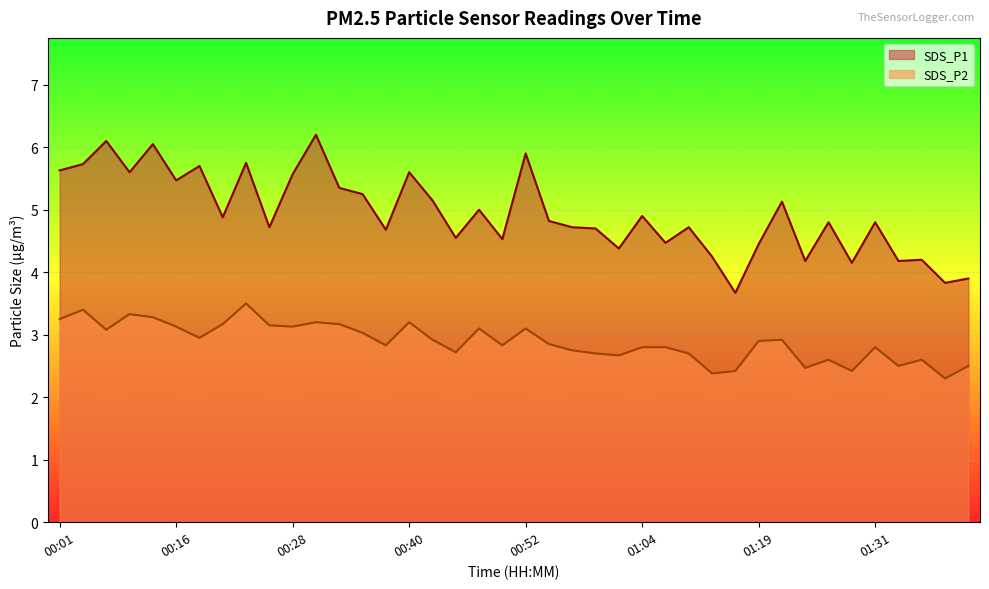

True or false: SDS_P1 and SDS_P2 cross at least once.

False